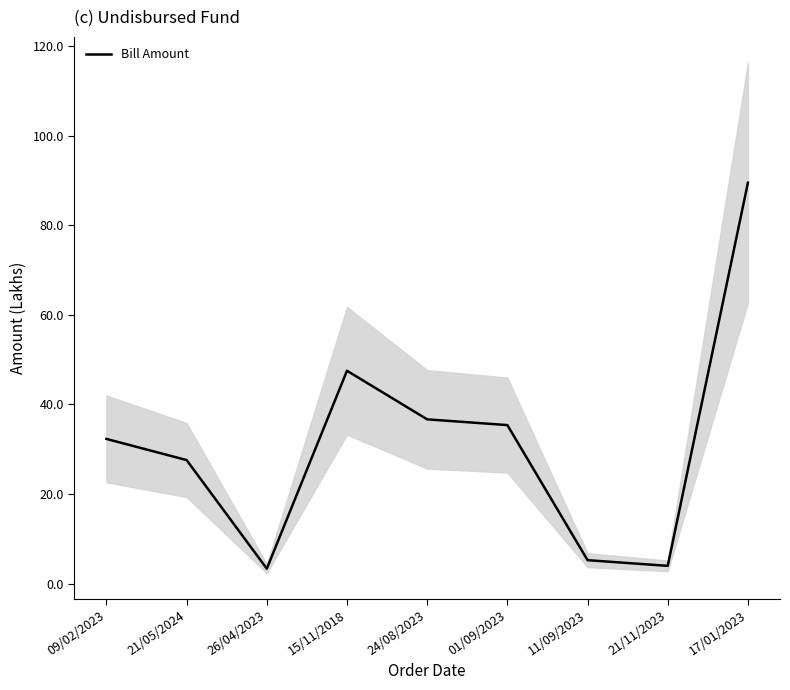

What is the label of the 1st point from the left?

09/02/2023